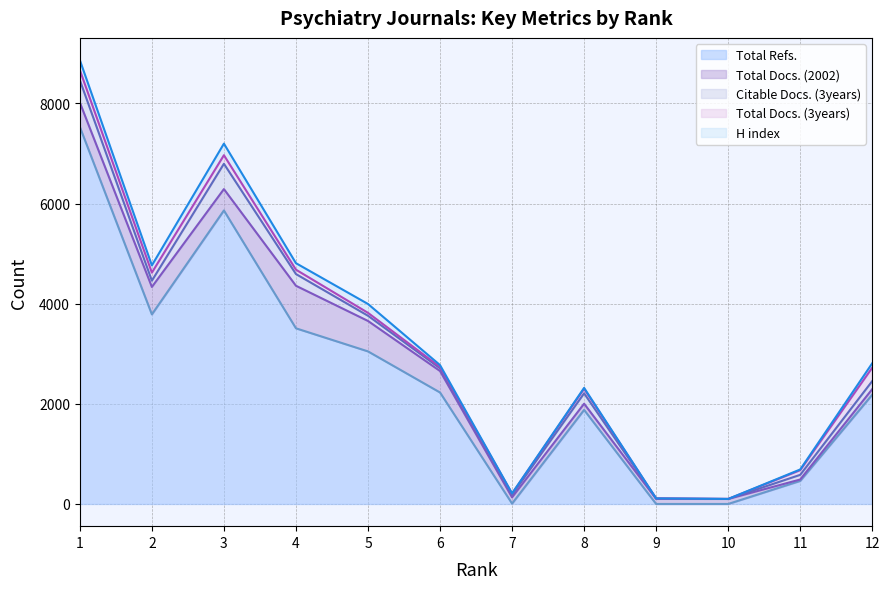

What is the total value across all series at 8?

2319